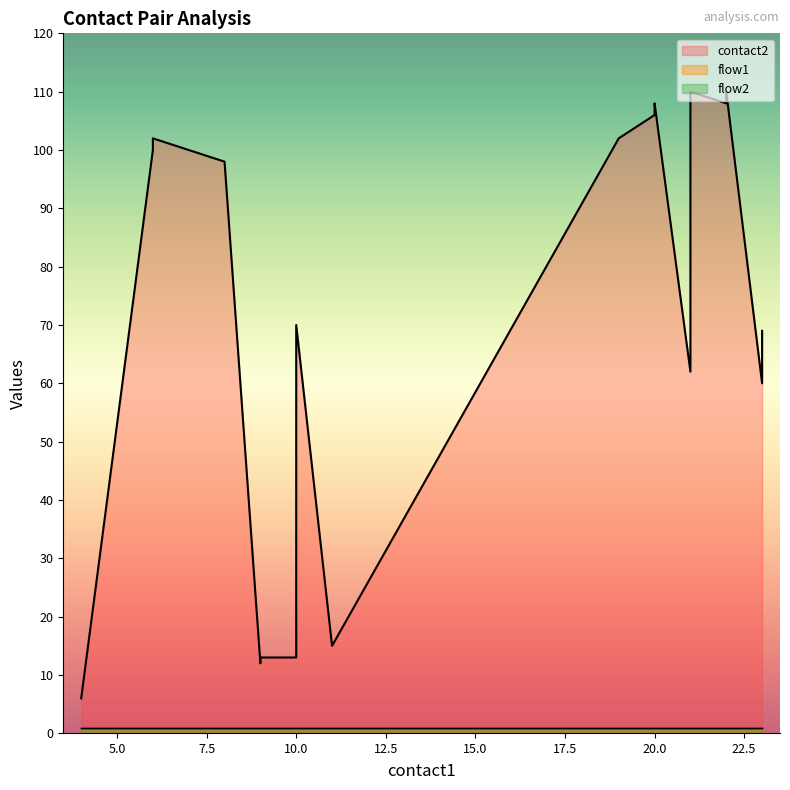

True or false: flow2 has a value of 2 at 10.

False